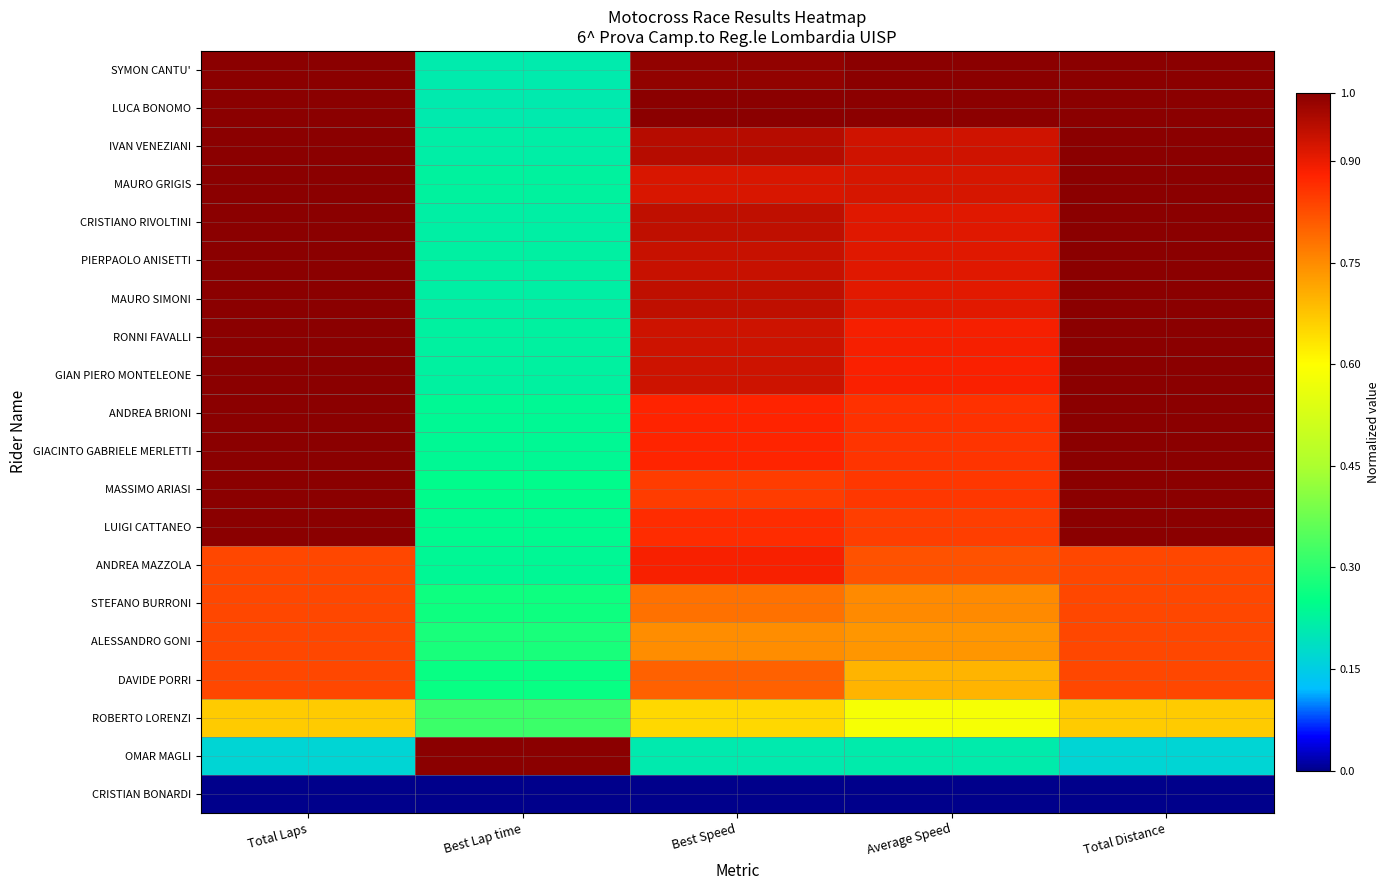

Reading right to left, extract all data points from this chart.

SYMON CANTU': Total Distance=1.0	Average Speed=1.0	Best Speed=1.0	Best Lap time=0.2	Total Laps=1.0
LUCA BONOMO: Total Distance=1.0	Average Speed=1.0	Best Speed=1.0	Best Lap time=0.2	Total Laps=1.0
IVAN VENEZIANI: Total Distance=1.0	Average Speed=0.9	Best Speed=1.0	Best Lap time=0.2	Total Laps=1.0
MAURO GRIGIS: Total Distance=1.0	Average Speed=0.9	Best Speed=0.9	Best Lap time=0.2	Total Laps=1.0
CRISTIANO RIVOLTINI: Total Distance=1.0	Average Speed=0.9	Best Speed=0.9	Best Lap time=0.2	Total Laps=1.0
PIERPAOLO ANISETTI: Total Distance=1.0	Average Speed=0.9	Best Speed=0.9	Best Lap time=0.2	Total Laps=1.0
MAURO SIMONI: Total Distance=1.0	Average Speed=0.9	Best Speed=0.9	Best Lap time=0.2	Total Laps=1.0
RONNI FAVALLI: Total Distance=1.0	Average Speed=0.9	Best Speed=0.9	Best Lap time=0.2	Total Laps=1.0
GIAN PIERO MONTELEONE: Total Distance=1.0	Average Speed=0.9	Best Speed=0.9	Best Lap time=0.2	Total Laps=1.0
ANDREA BRIONI: Total Distance=1.0	Average Speed=0.9	Best Speed=0.9	Best Lap time=0.2	Total Laps=1.0
GIACINTO GABRIELE MERLETTI: Total Distance=1.0	Average Speed=0.9	Best Speed=0.9	Best Lap time=0.2	Total Laps=1.0
MASSIMO ARIASI: Total Distance=1.0	Average Speed=0.9	Best Speed=0.8	Best Lap time=0.2	Total Laps=1.0
LUIGI CATTANEO: Total Distance=1.0	Average Speed=0.8	Best Speed=0.9	Best Lap time=0.2	Total Laps=1.0
ANDREA MAZZOLA: Total Distance=0.8	Average Speed=0.8	Best Speed=0.9	Best Lap time=0.2	Total Laps=0.8
STEFANO BURRONI: Total Distance=0.8	Average Speed=0.8	Best Speed=0.8	Best Lap time=0.3	Total Laps=0.8
ALESSANDRO GONI: Total Distance=0.8	Average Speed=0.7	Best Speed=0.7	Best Lap time=0.3	Total Laps=0.8
DAVIDE PORRI: Total Distance=0.8	Average Speed=0.7	Best Speed=0.8	Best Lap time=0.3	Total Laps=0.8
ROBERTO LORENZI: Total Distance=0.7	Average Speed=0.6	Best Speed=0.7	Best Lap time=0.3	Total Laps=0.7
OMAR MAGLI: Total Distance=0.2	Average Speed=0.2	Best Speed=0.2	Best Lap time=1.0	Total Laps=0.2
CRISTIAN BONARDI: Total Distance=0.0	Average Speed=0.0	Best Speed=0.0	Best Lap time=0.0	Total Laps=0.0